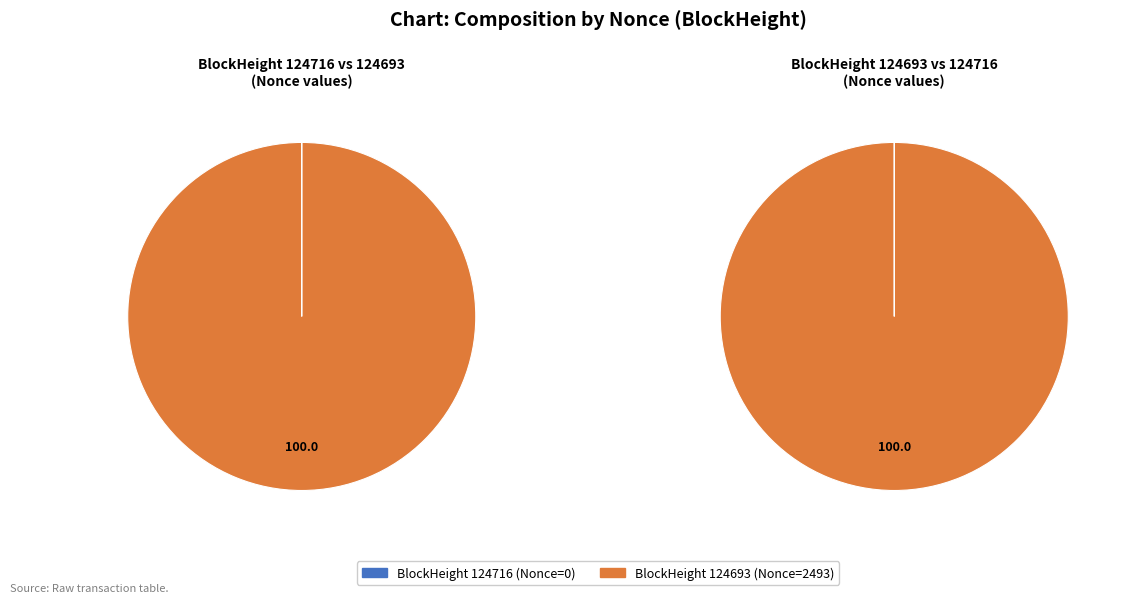

To the nearest percent, what is the difference between the 124716 and 124693 slice percentages?

100%